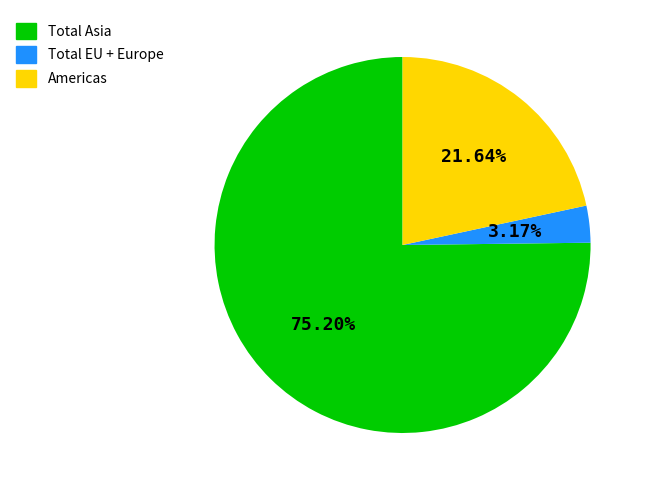

Which slice is the smallest?

Total EU + Europe